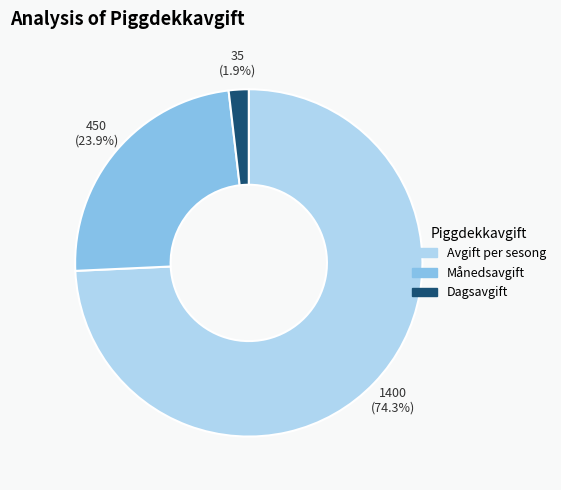

Which category has the smallest portion of the pie?

Dagsavgift